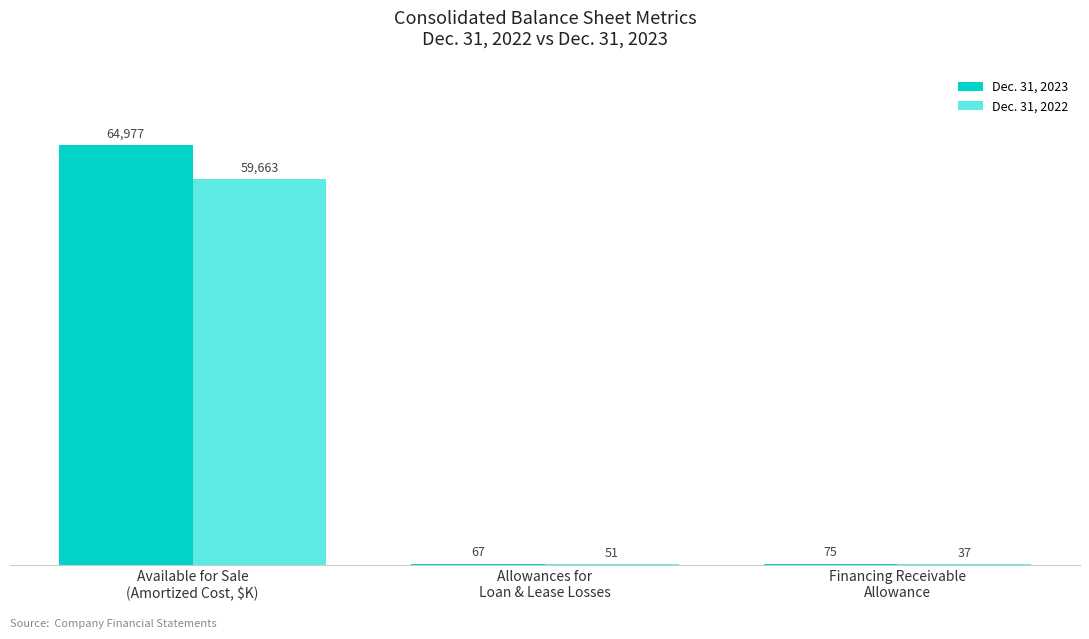

Where does the Dec. 31, 2022 series first go above 51?

Available for Sale
(Amortized Cost, $K)